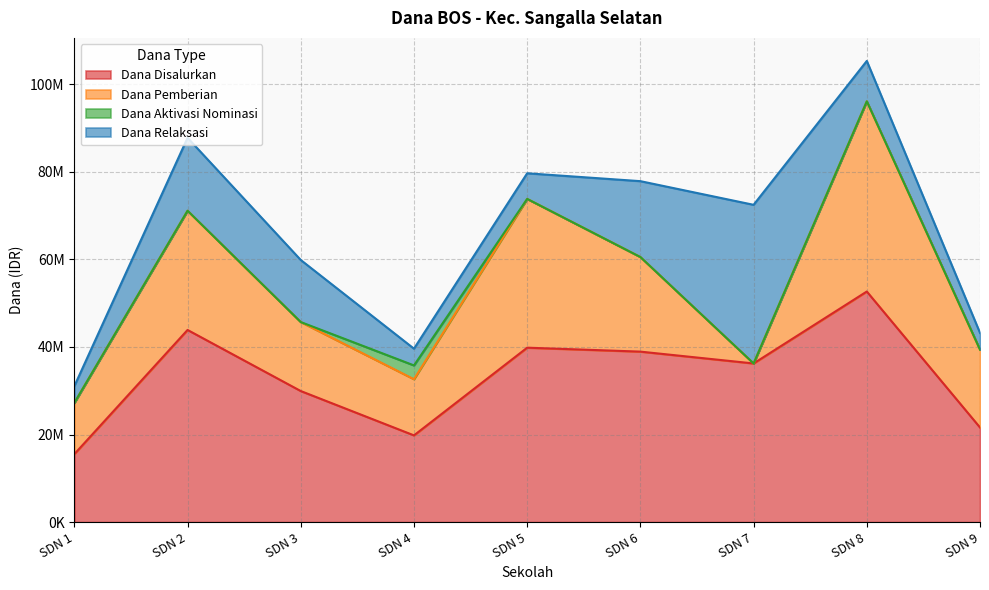

List the series in order of their overall mean, highest first.

Dana Disalurkan, Dana Pemberian, Dana Relaksasi, Dana Aktivasi Nominasi